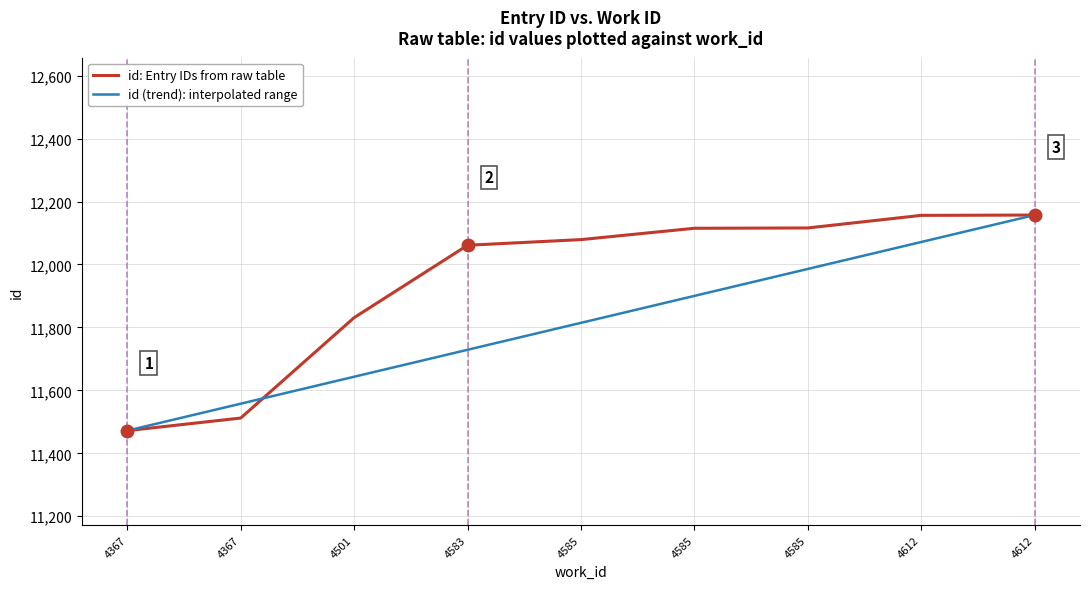

What is the value of the id (trend): interpolated range point at the 3rd from the left?

11643.2